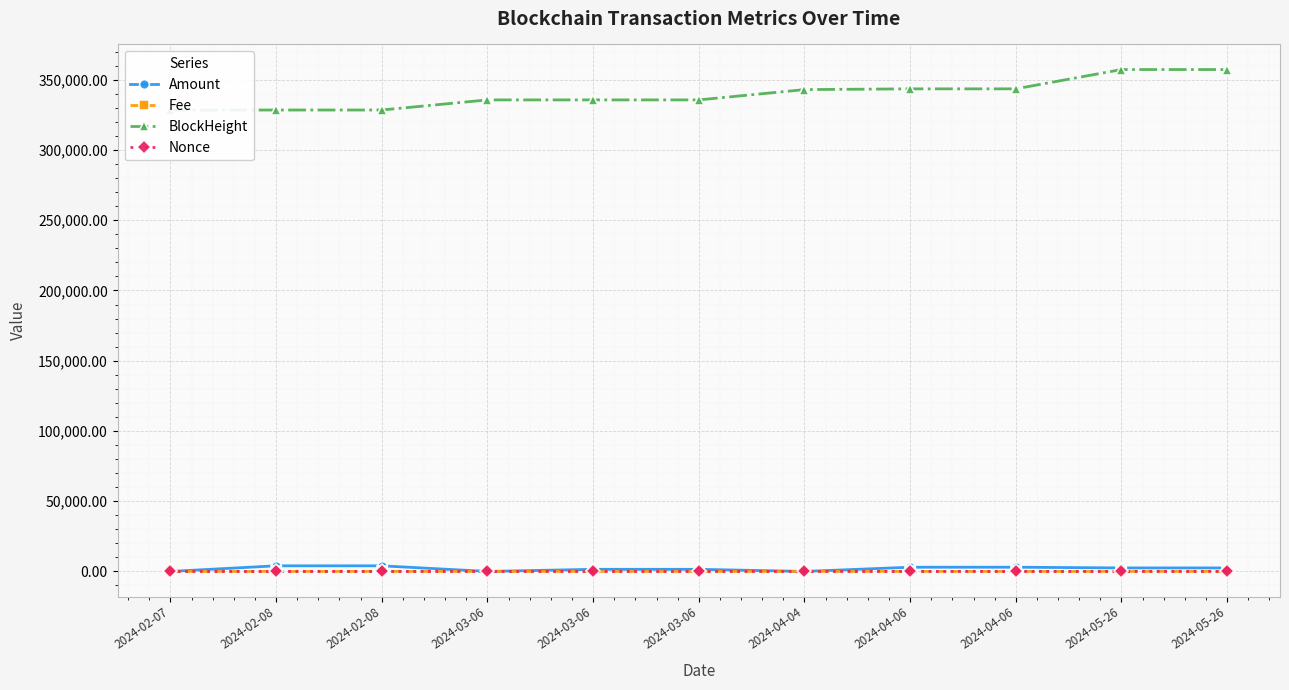

List the labels in order of Nonce value, smallest first.

2024-02-08, 2024-03-06, 2024-04-06, 2024-05-26, 2024-02-07, 2024-02-08, 2024-03-06, 2024-03-06, 2024-04-04, 2024-04-06, 2024-05-26